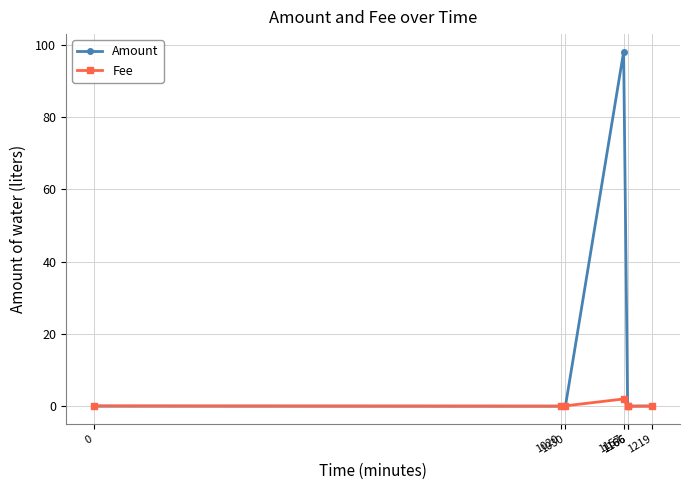

Which series has the largest total across all categories?

Amount